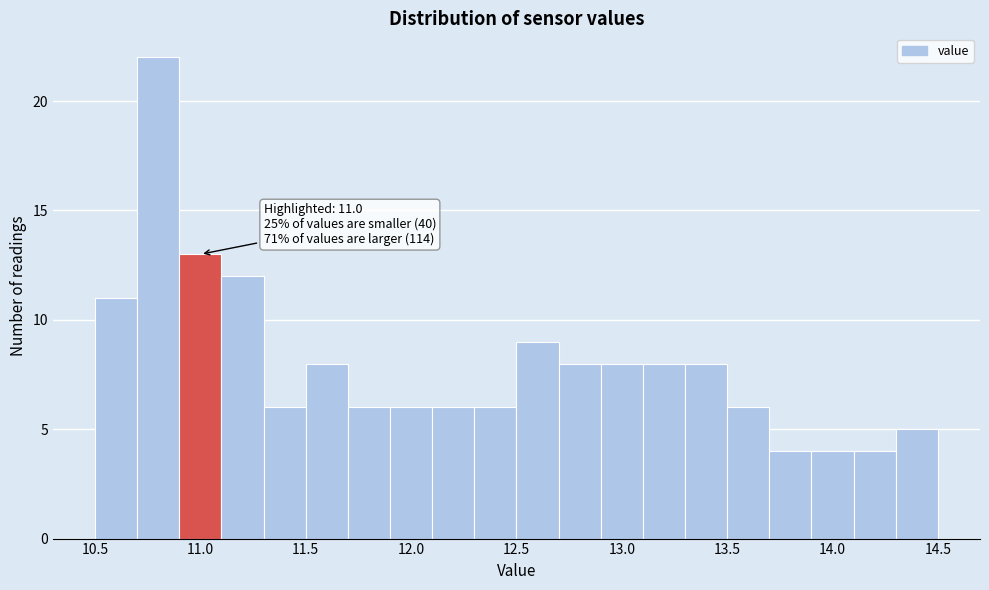

Which range on the x-axis has the tallest bar?

10.7 to 10.9